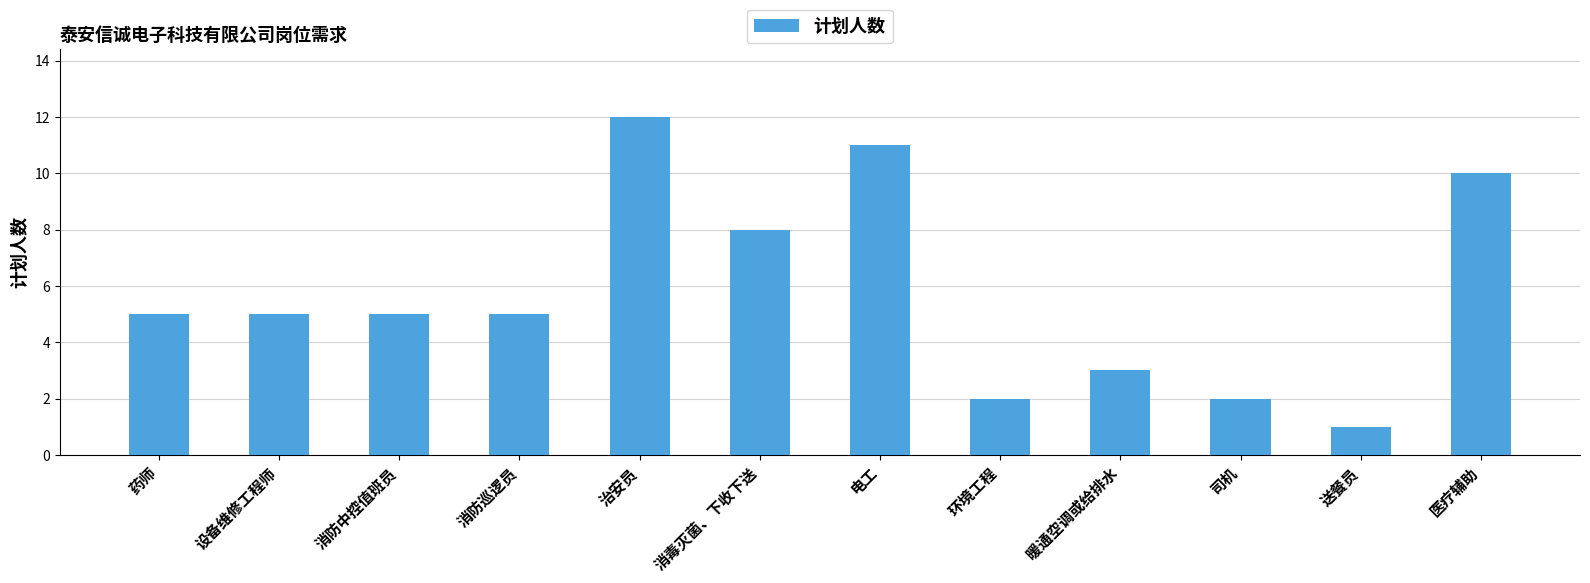

What is the label of the 11th bar from the right?

设备维修工程师